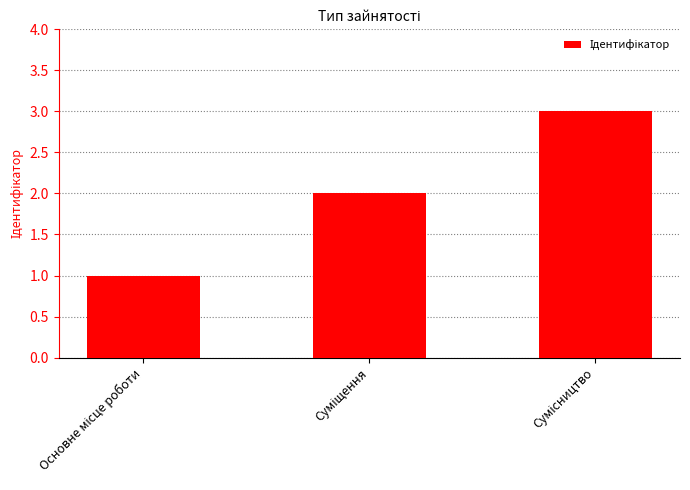

How many data points does each series have?

3